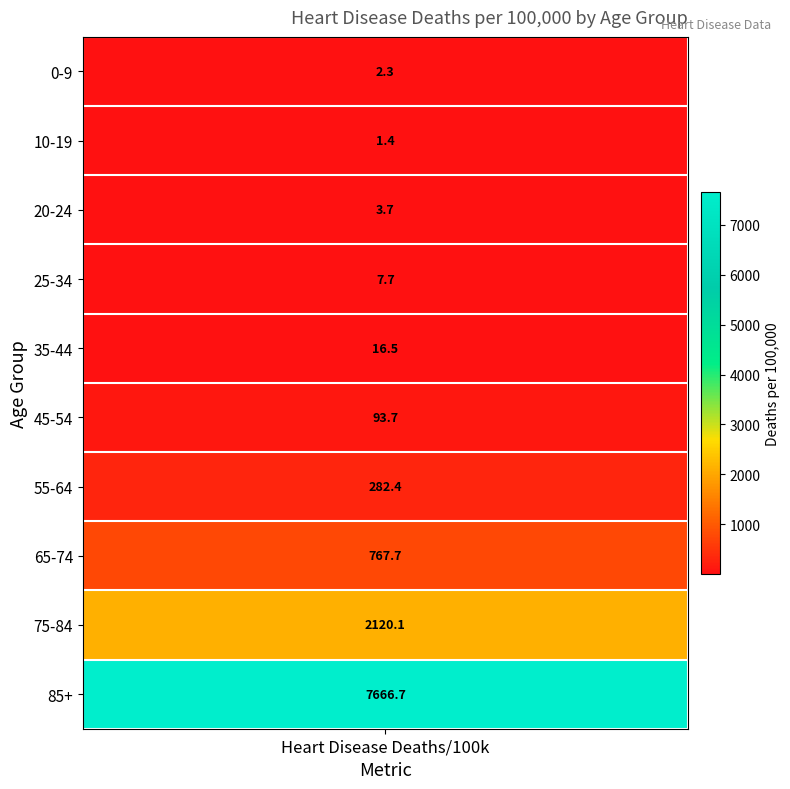

What is the greatest value displayed?

7666.7